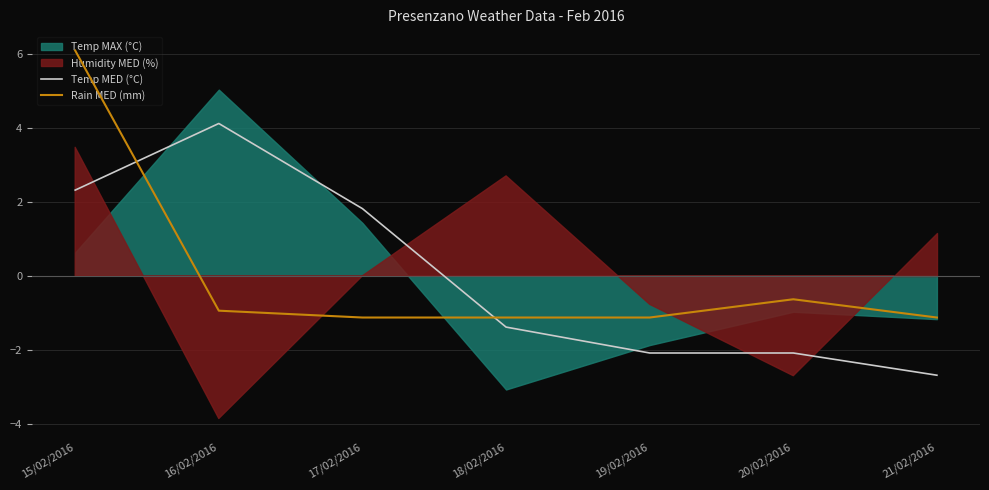

How many times do Rain MED (mm) and Temp MED (°C) cross each other?

2